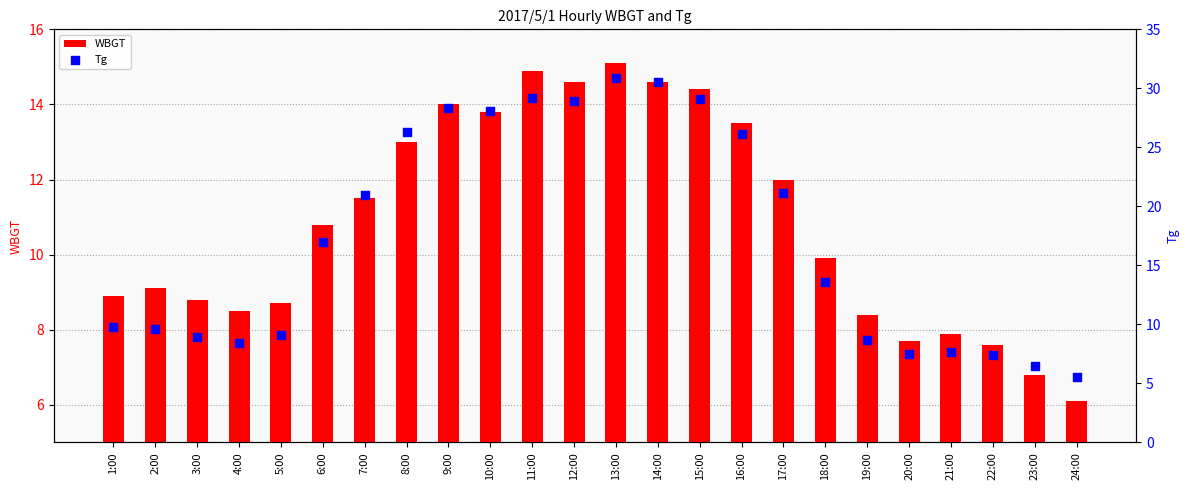

At which category is the sum across all series the highest?

13:00